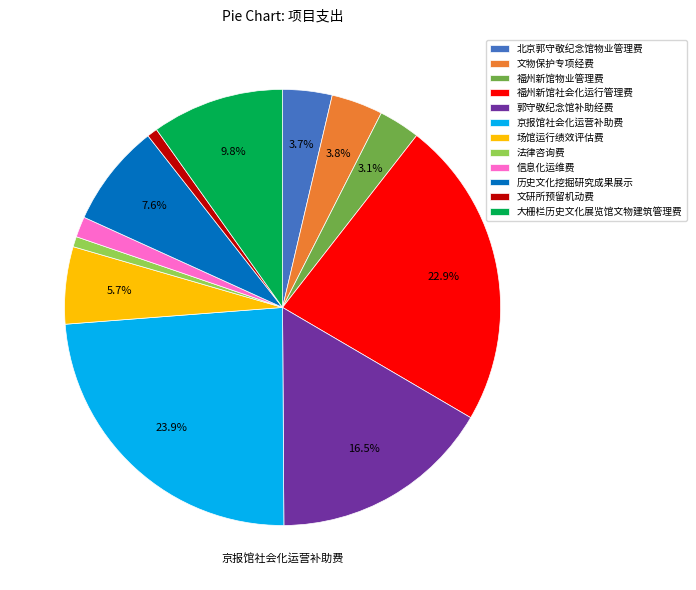

What is the largest slice in the pie chart?

京报馆社会化运营补助费